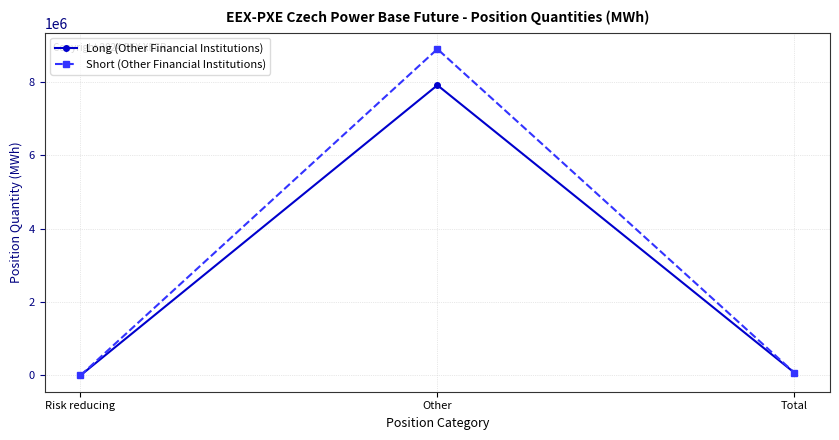

Rank the series by their maximum value, from lowest to highest.

Long (Other Financial Institutions), Short (Other Financial Institutions)